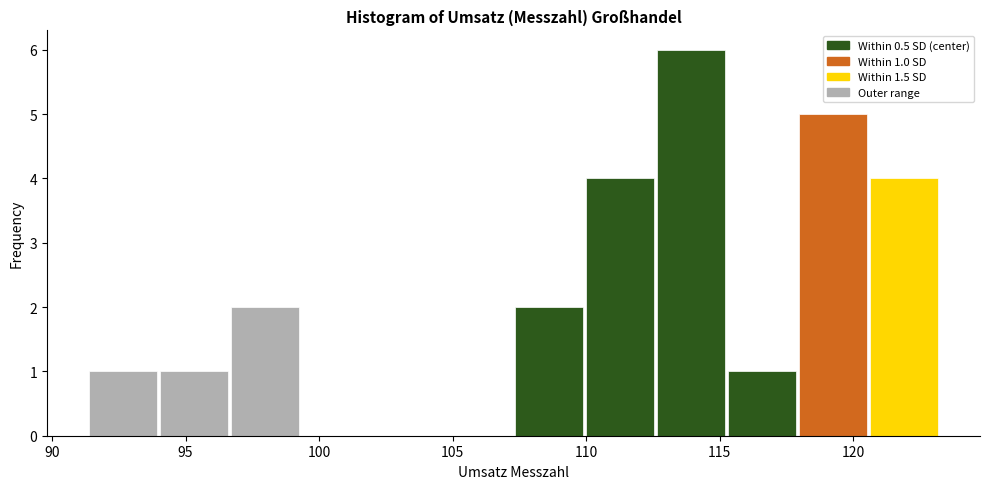

Which range on the x-axis has the tallest bar?

112.5 to 115.5